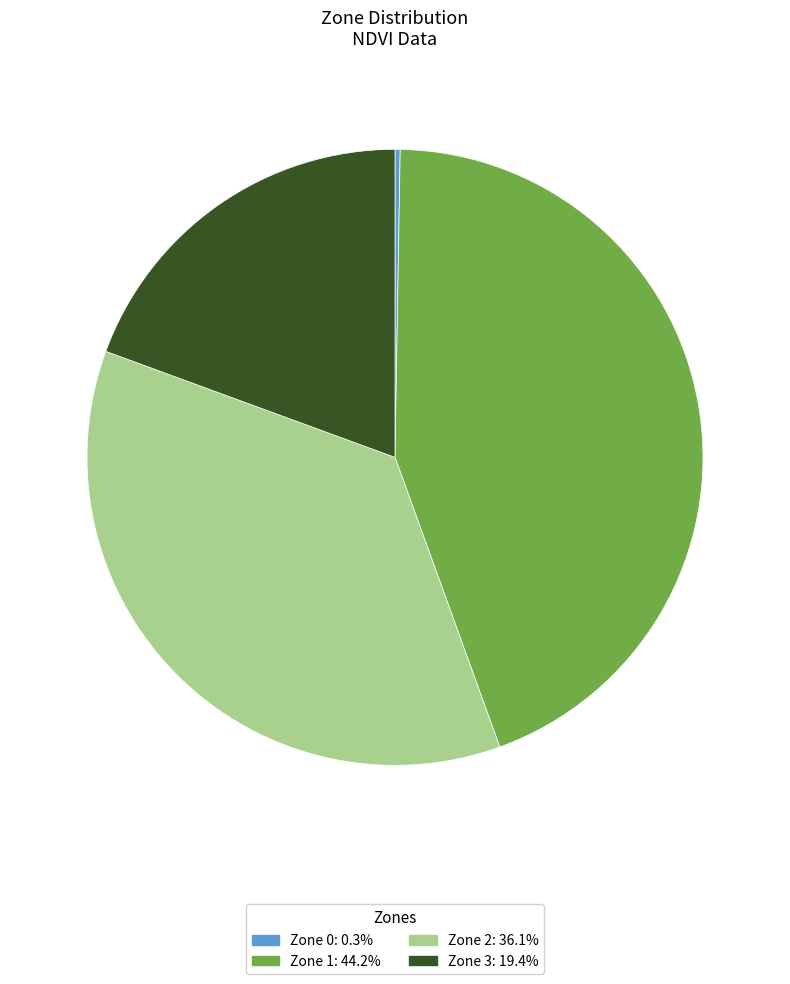

What is the largest slice in the pie chart?

Zone 1